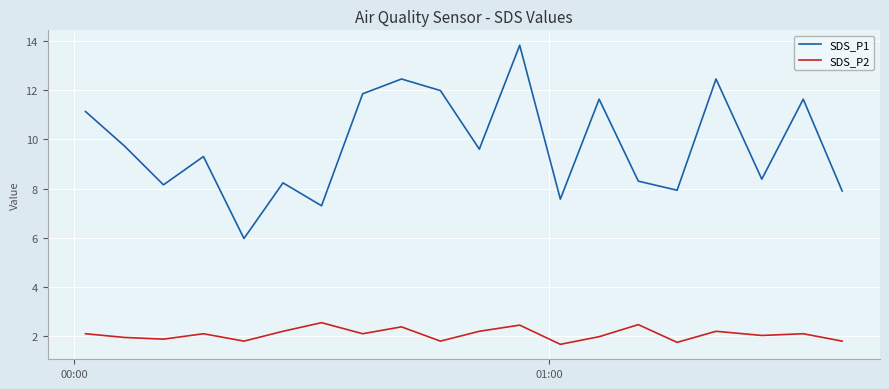

How many series are shown in this chart?

2